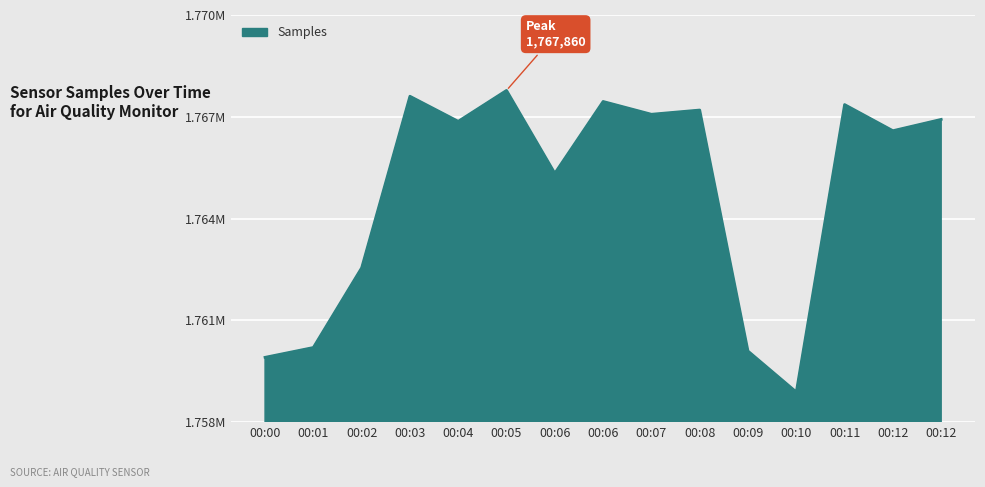

List the labels in order of value, smallest first.

00:10, 00:00, 00:09, 00:01, 00:02, 00:06, 00:12, 00:04, 00:12, 00:07, 00:08, 00:11, 00:06, 00:03, 00:05